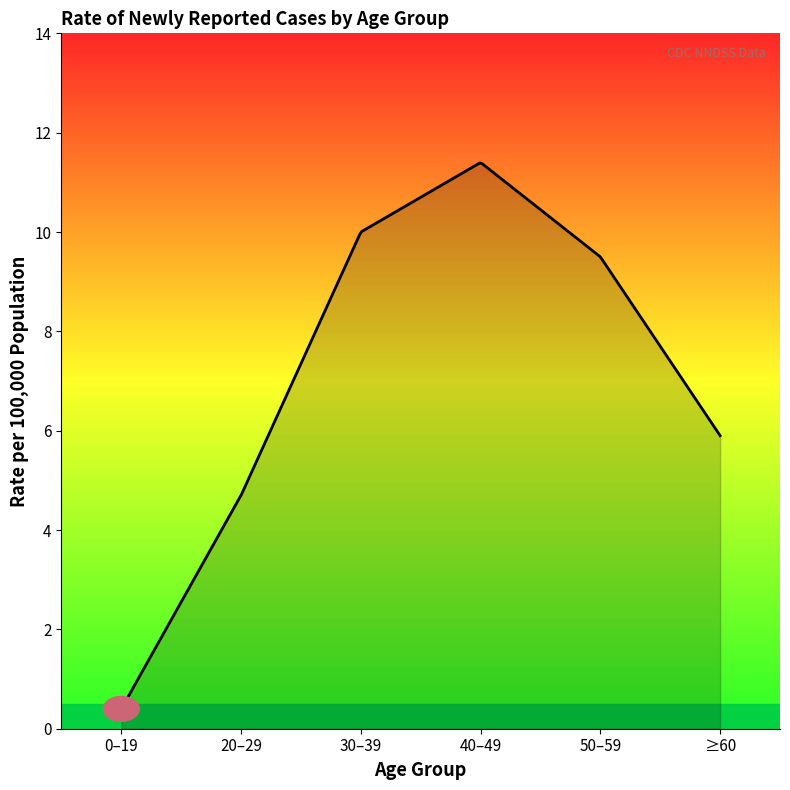

Count the number of categories in the chart.

300